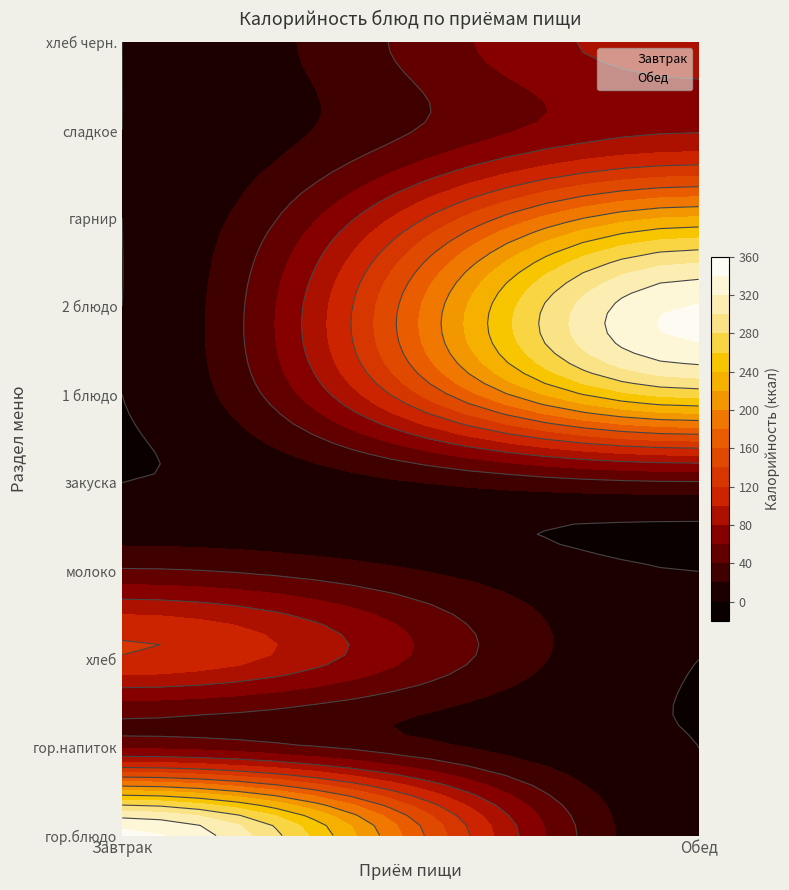

How many Завтрак values are between 2 and 7?

6